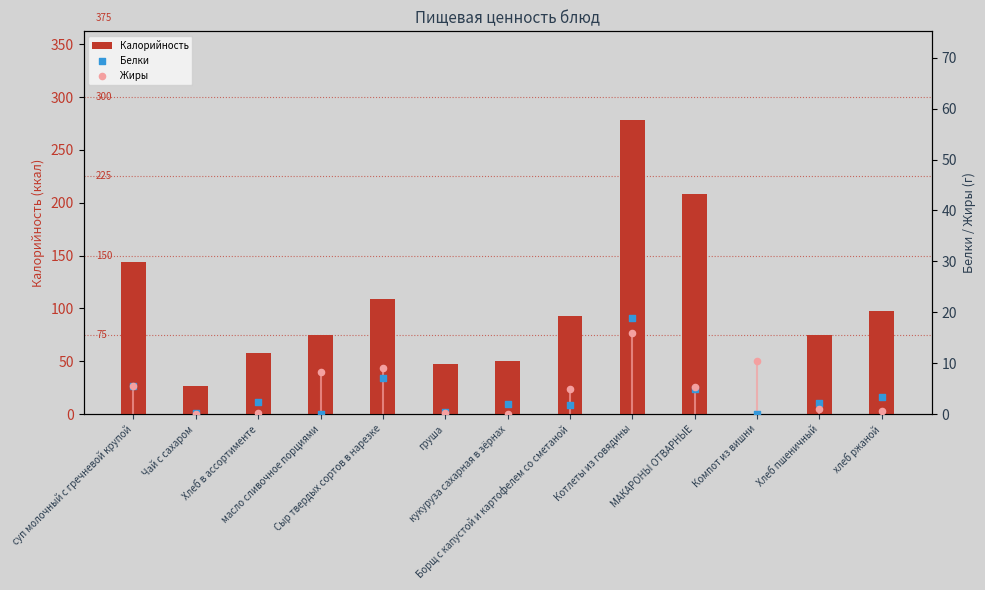

Which series reaches the maximum Y coordinate?

Калорийность